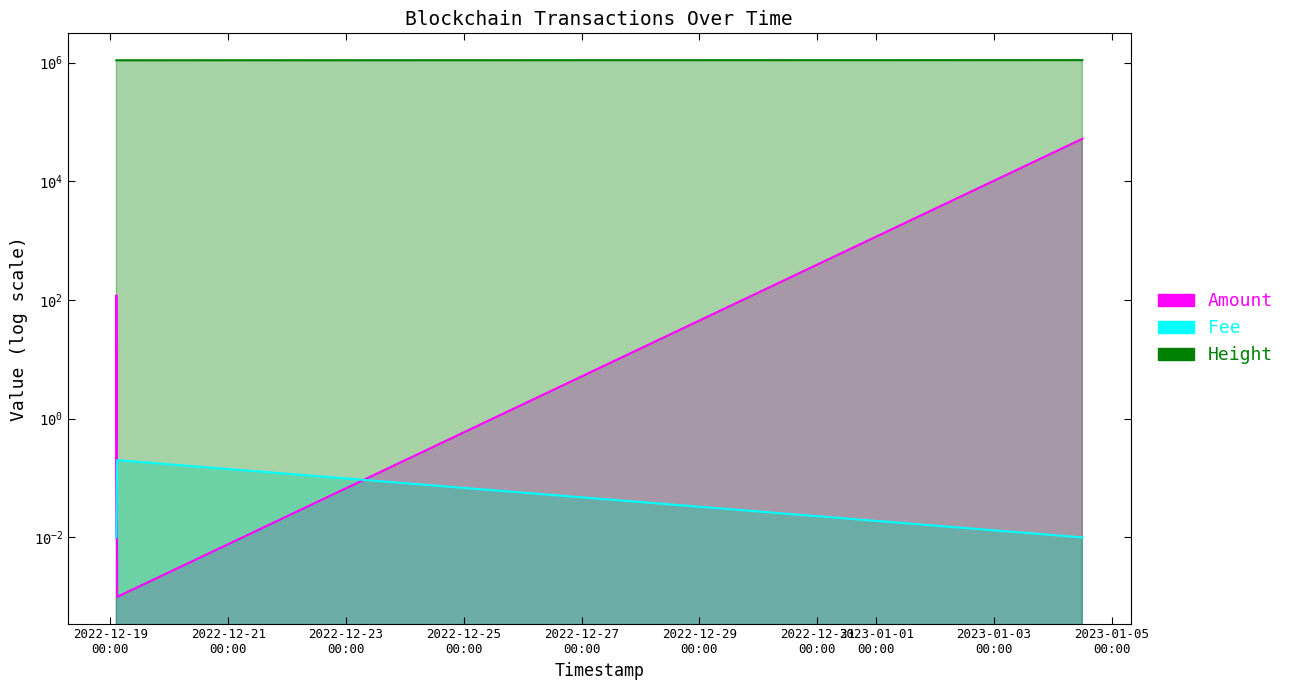

How many lines are shown in the chart?

3